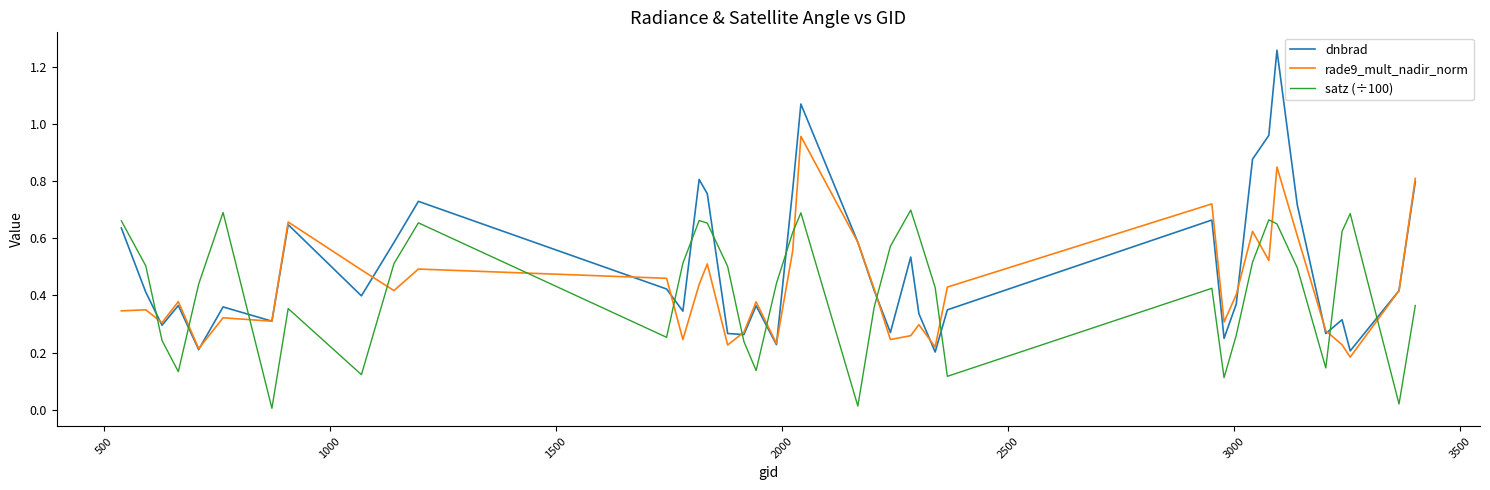

List the series in order of their peak value, highest first.

dnbrad, rade9_mult_nadir_norm, satz (÷100)